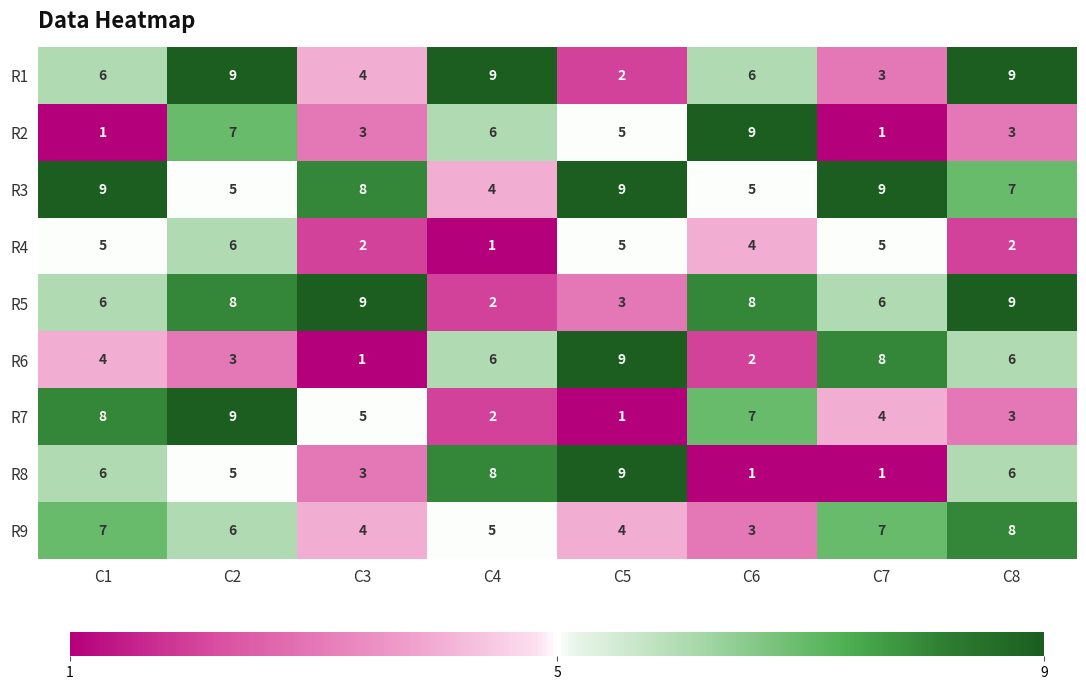

Which series has the largest total across all categories?

R3